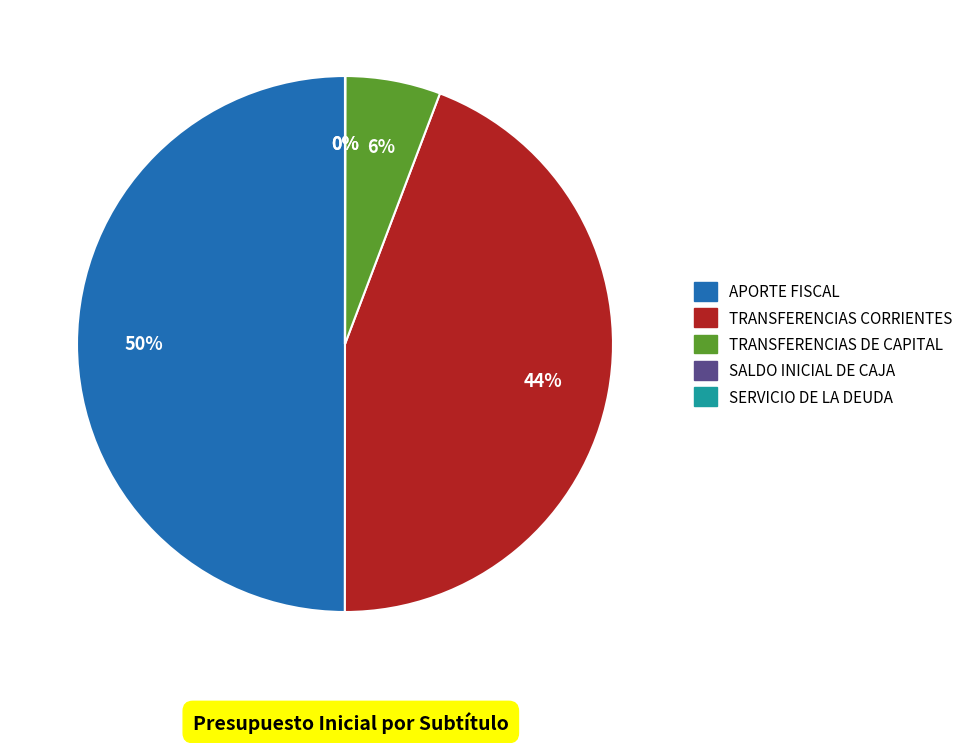

Which category has the biggest portion of the pie?

APORTE FISCAL